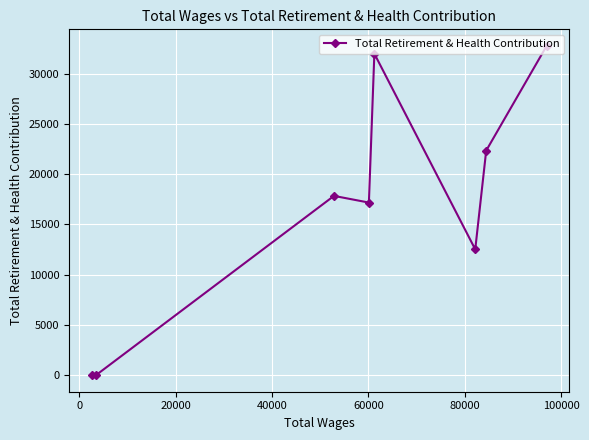

What is the maximum value shown in the chart?

32763